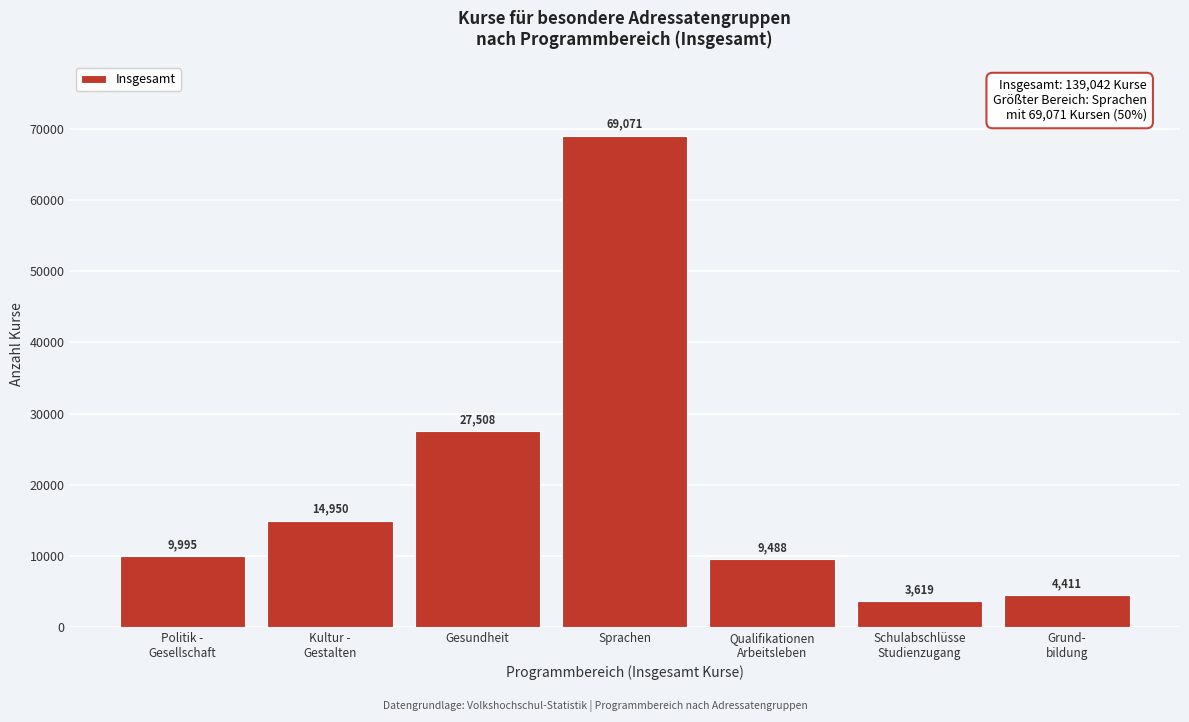

Reading left to right, transcribe all the data shown in this chart.

9995	14950	27508	69071	9488	3619	4411